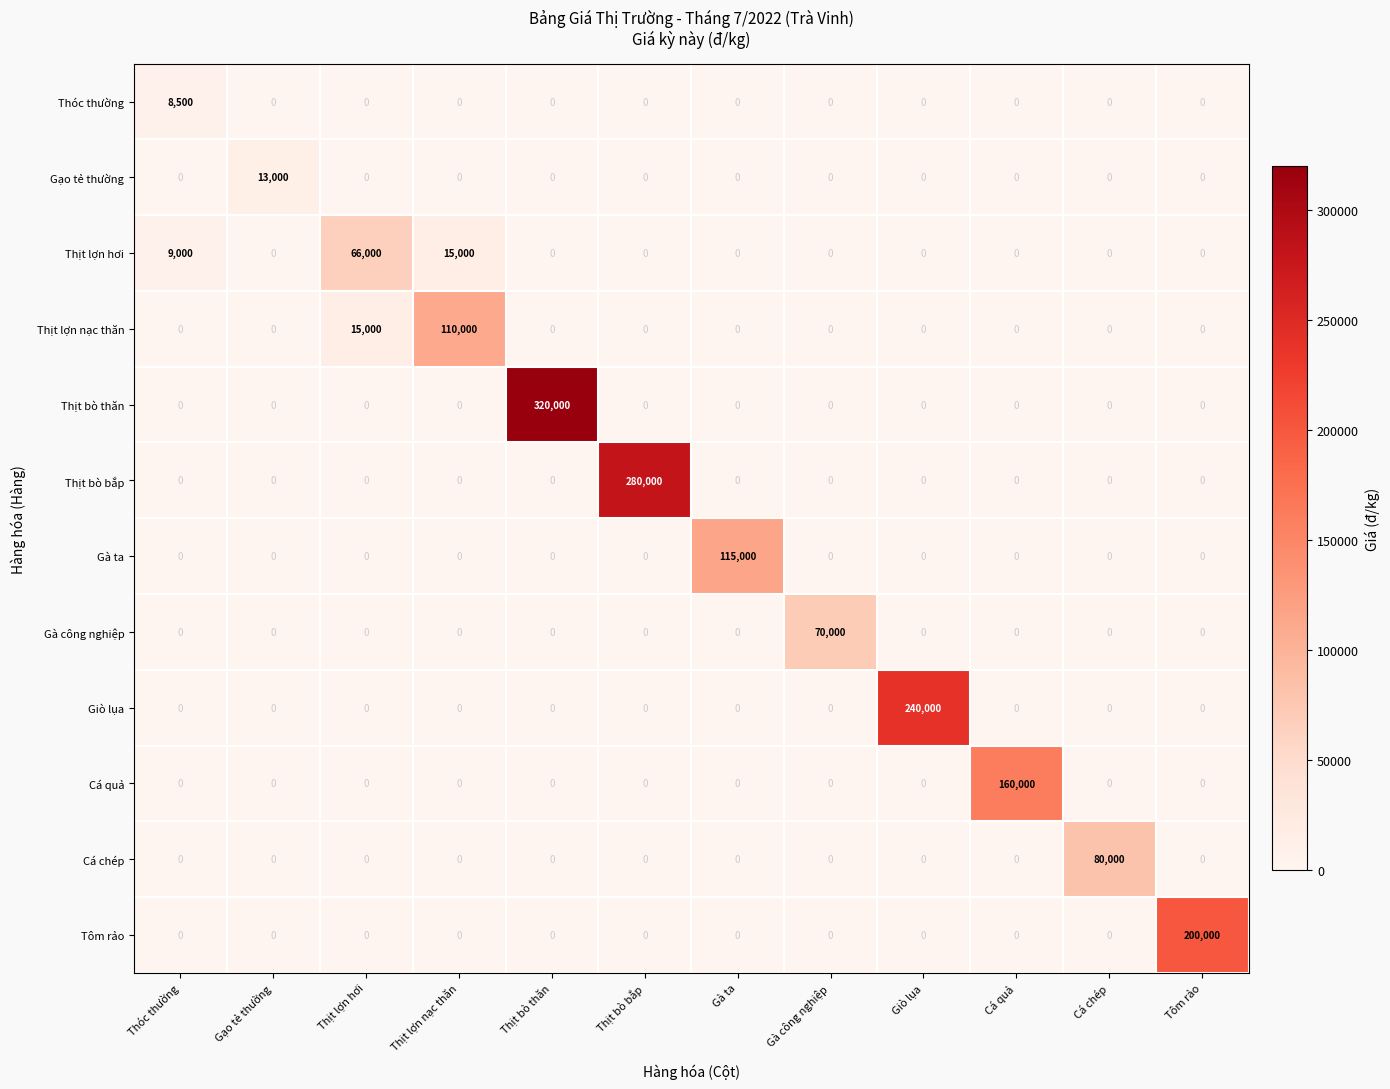

Is it true that Cá chép equals 39382 at Thịt lợn hơi?

False